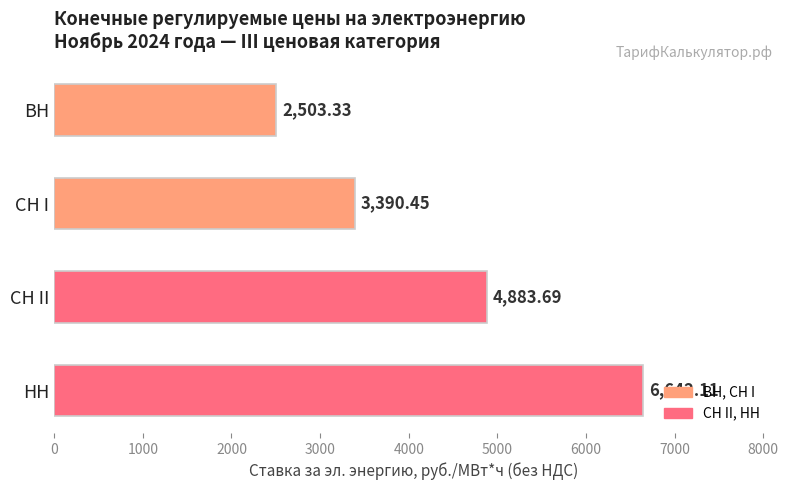

At which category does the chart reach its peak across all series?

НН